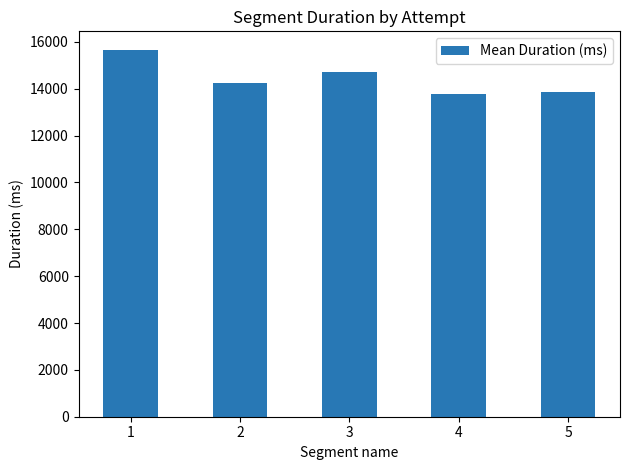

Reading right to left, what are all the values shown in this chart?

13862.4	13783.5	14712.5	14257.8	15666.5